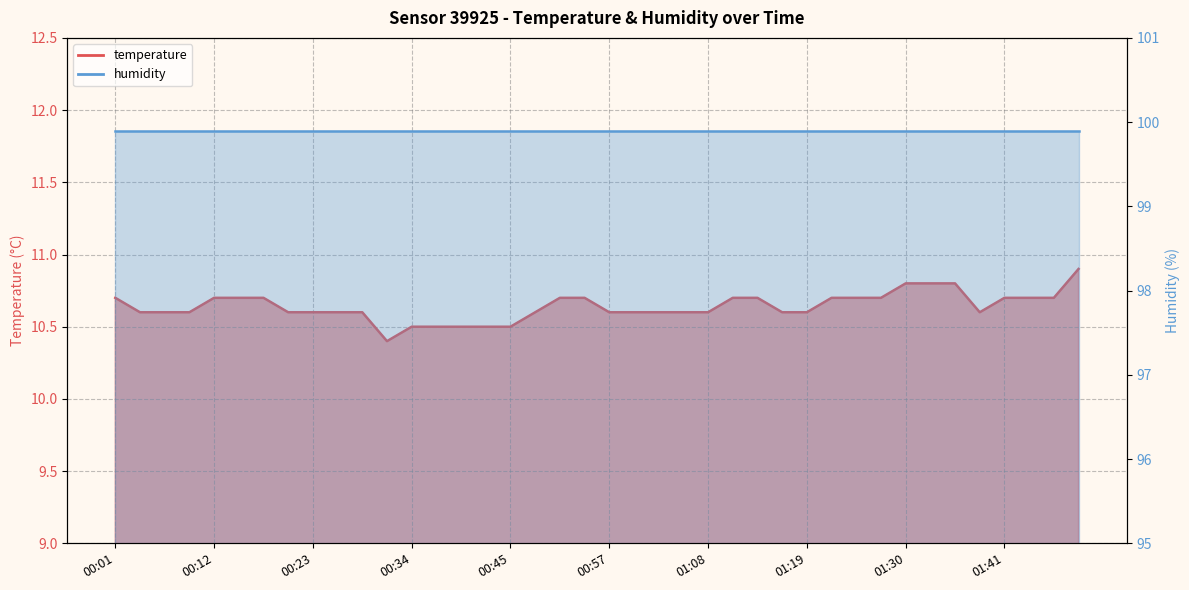

What is the difference between the maximum and minimum values?

0.5